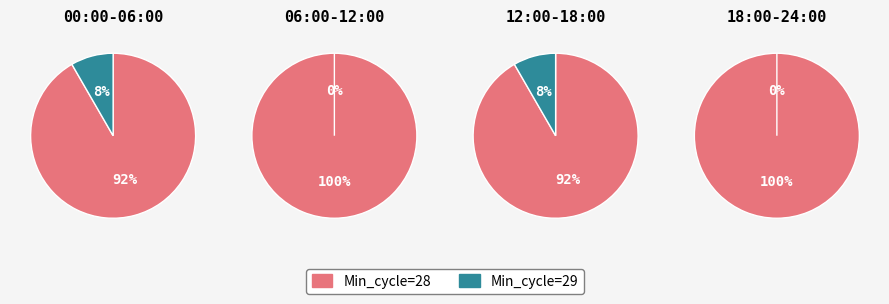

How many segments does this pie chart have?

2